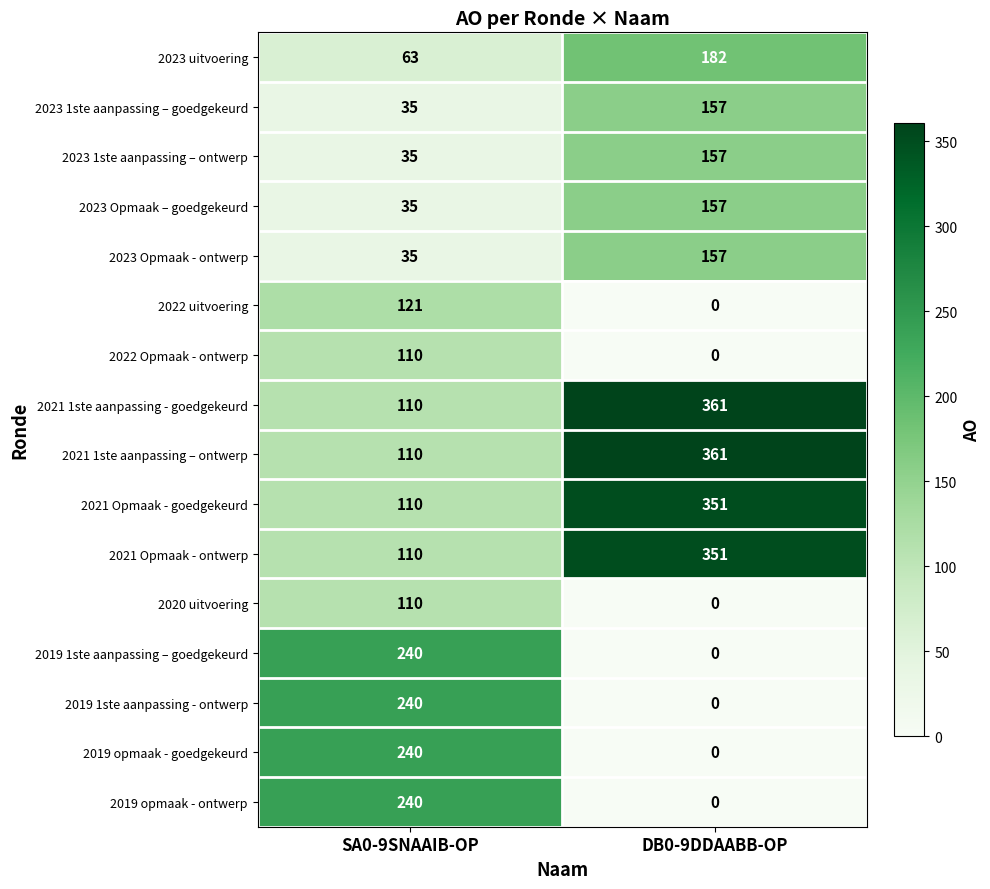

Which category has the highest value in the 2020 uitvoering series?

SA0-9SNAAIB-OP